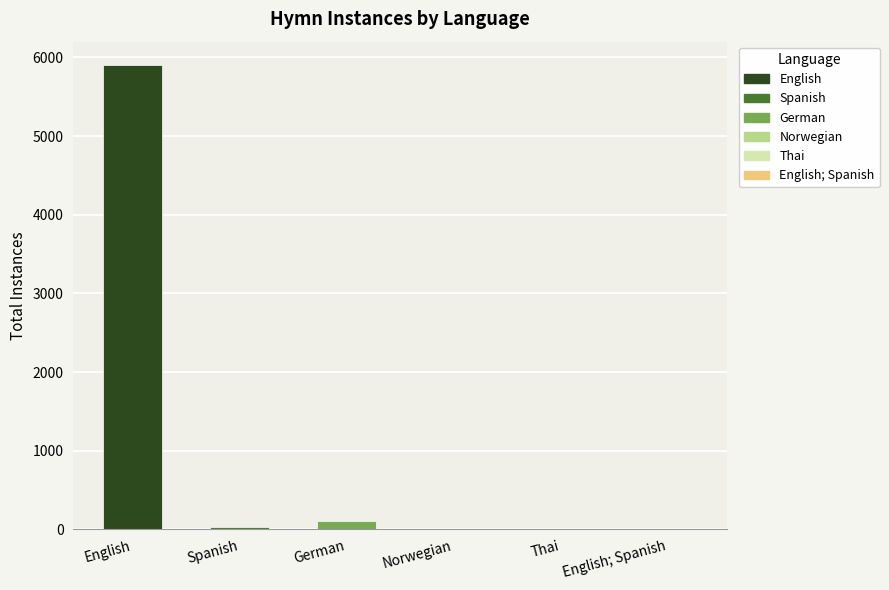

Does the chart contain stacked bars?

No